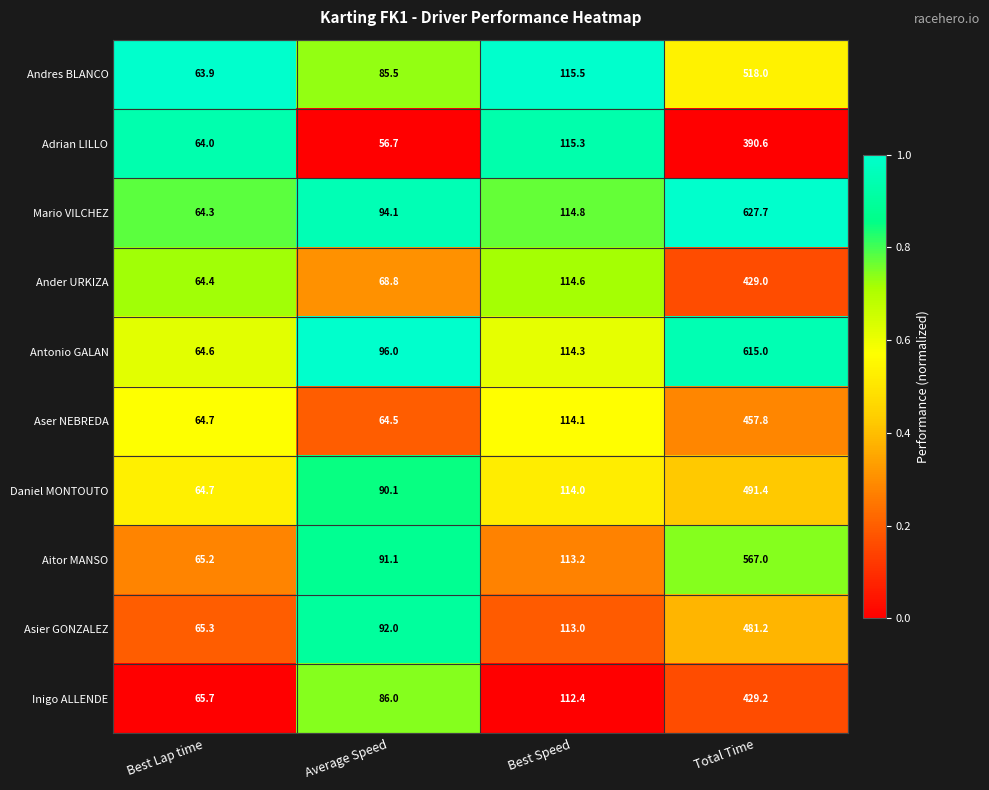

At which category is the sum across all series the highest?

Total Time